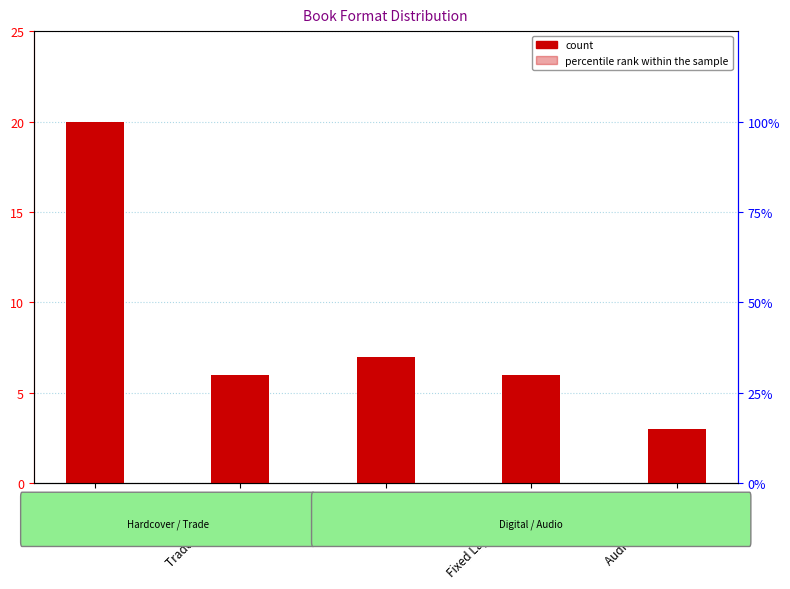

What is the spread (max minus min) of values at Audio Download?

1.3